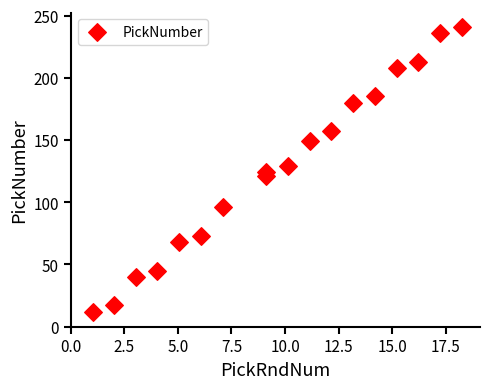

What is the range of Y values (max minus min)?

229